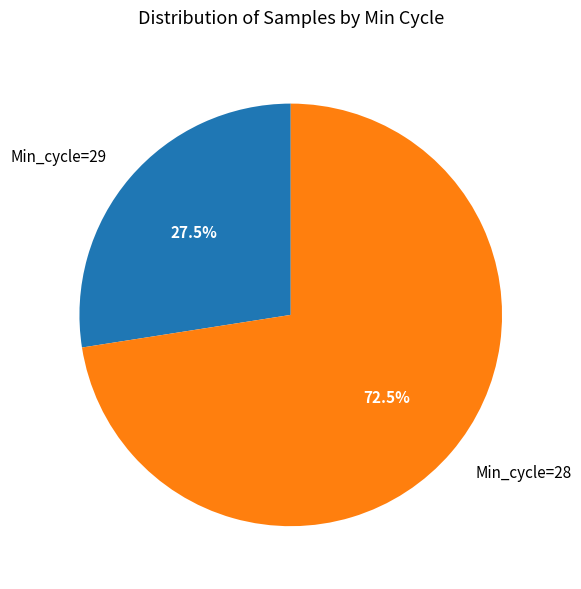

Rank the categories by value from highest to lowest.

Min_cycle=28, Min_cycle=29